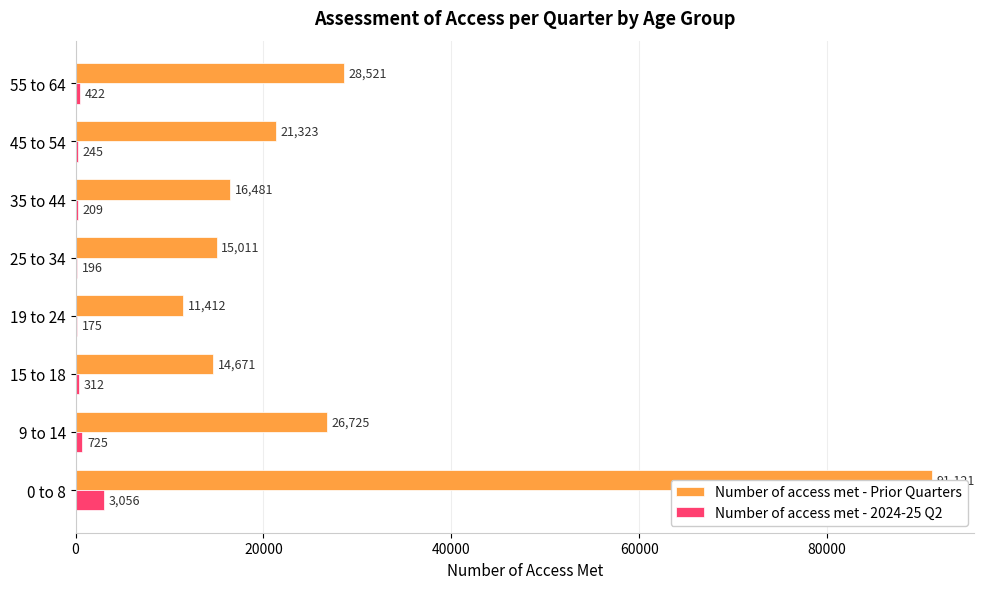

Reading right to left, extract all data points from this chart.

Number of access met - Prior Quarters: 28521	21323	16481	15011	11412	14671	26725	91121
Number of access met - 2024-25 Q2: 422	245	209	196	175	312	725	3056